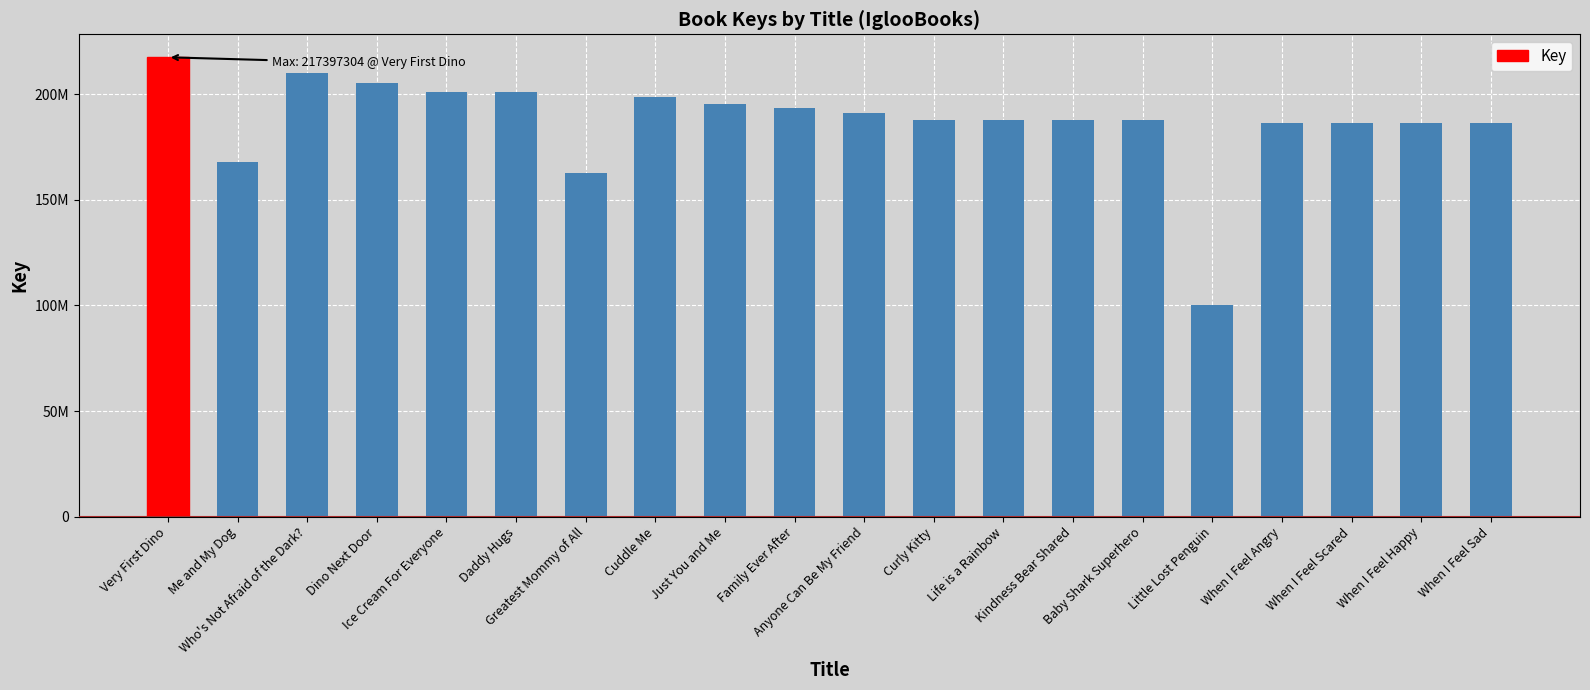

Are the bars horizontal?

No